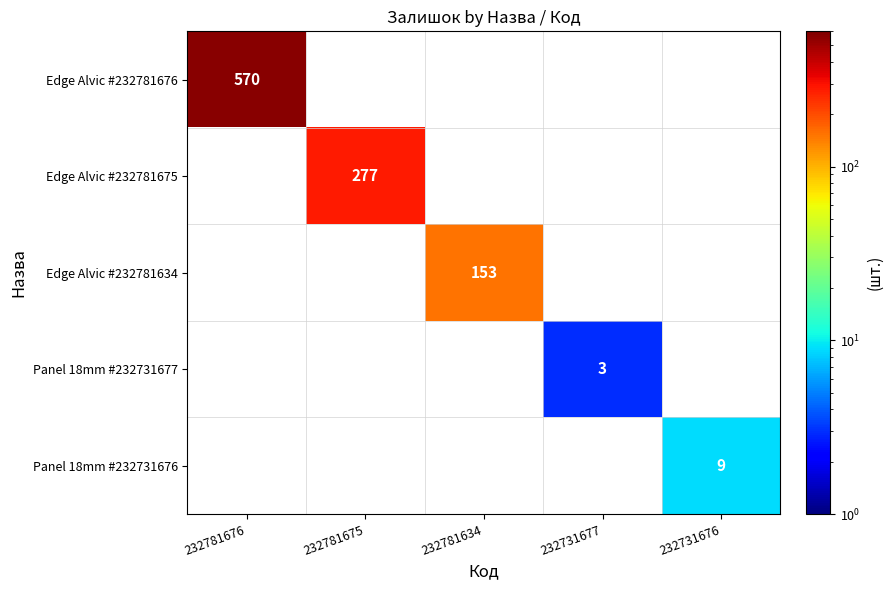

Count the number of data series in this chart.

5